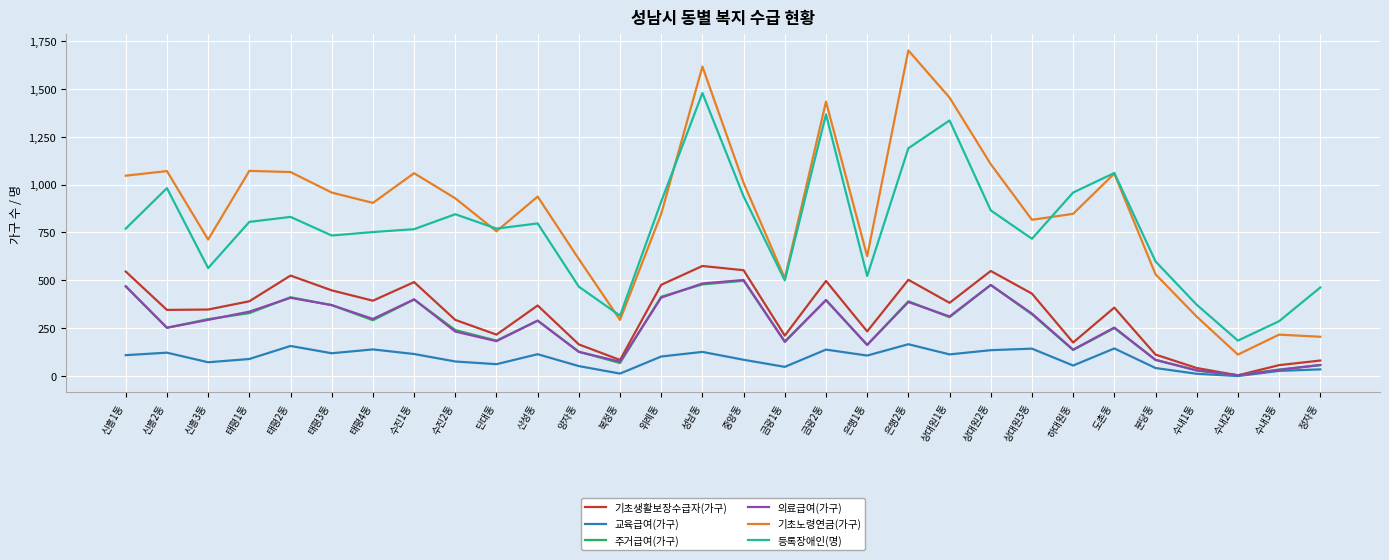

True or false: 기초노령연금(가구) and 의료급여(가구) cross at least once.

False